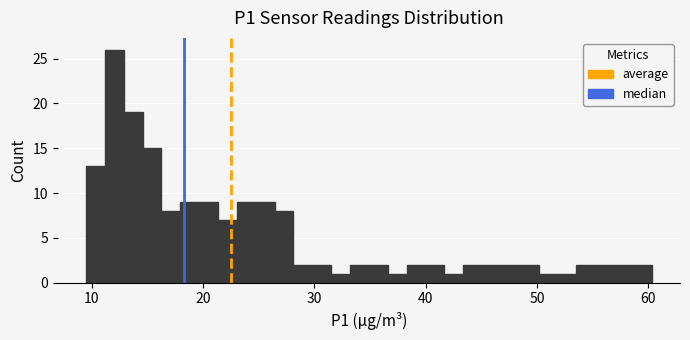

Read against the x-axis, roughly where is the centre of the tallest bar?

12